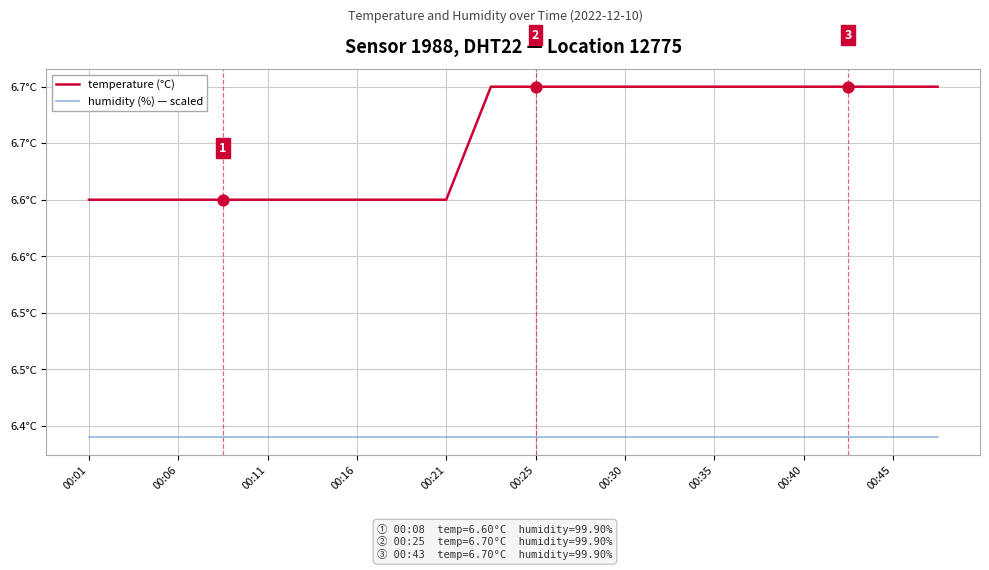

Which series has the largest total across all categories?

temperature (°C)